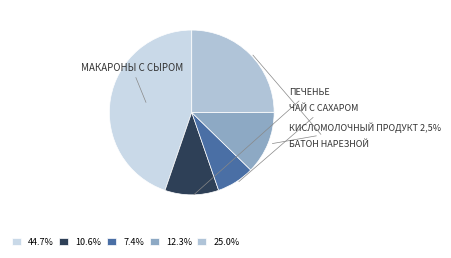

Does Кисломолочный продукт 2,5% represent more than half of the total?

No